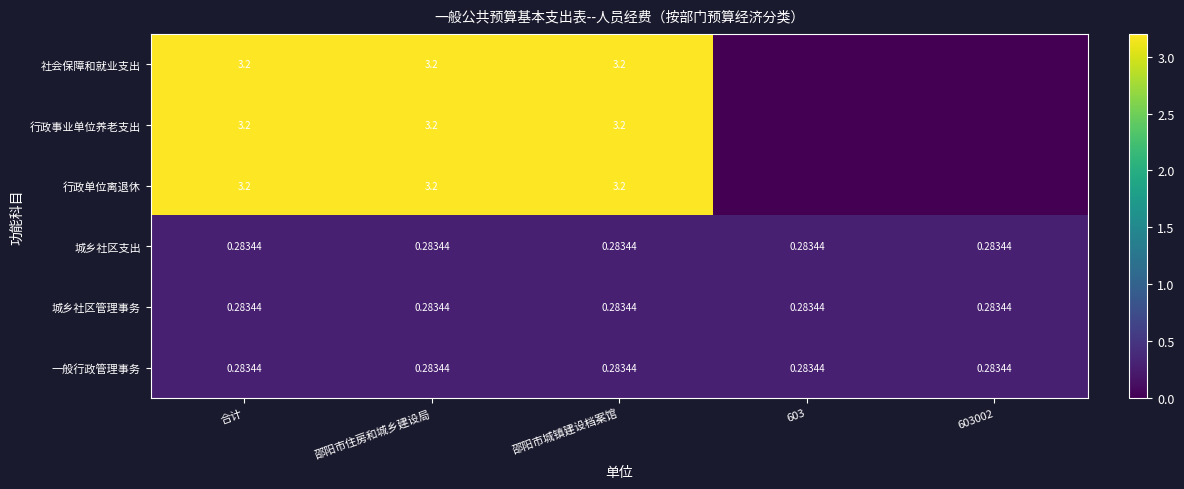

What is the difference between the maximum and minimum values in the 社会保障和就业支出 series?

3.2